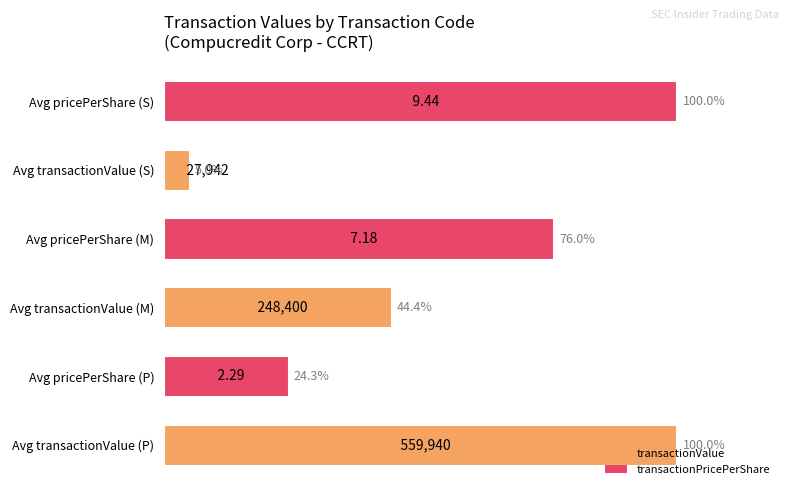

What is the difference between the values at Avg transactionValue (S) and Avg pricePerShare (P)?

19.3